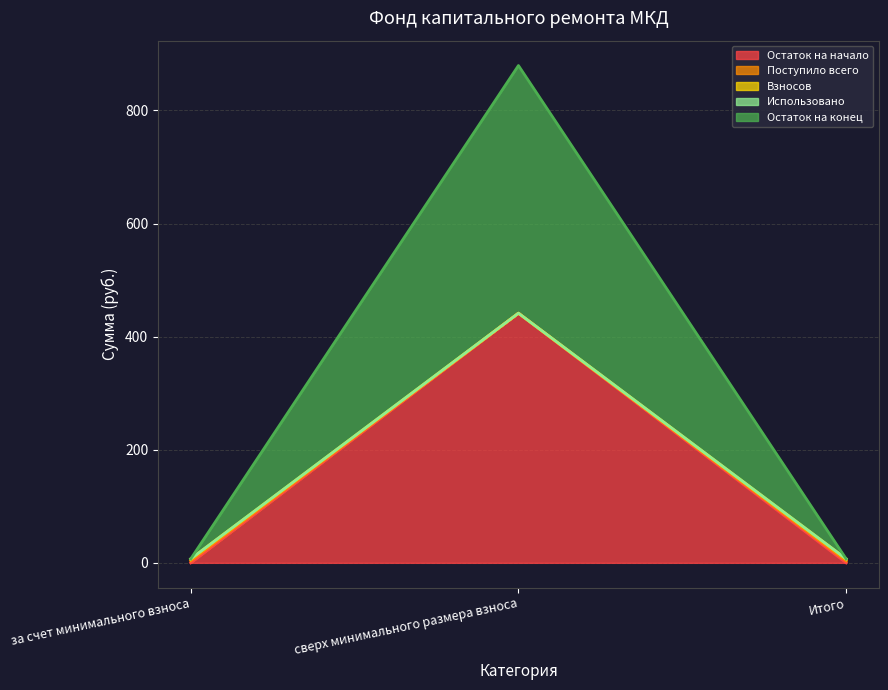

What is the difference between the highest and lowest values at за счет минимального взноса?

7.0